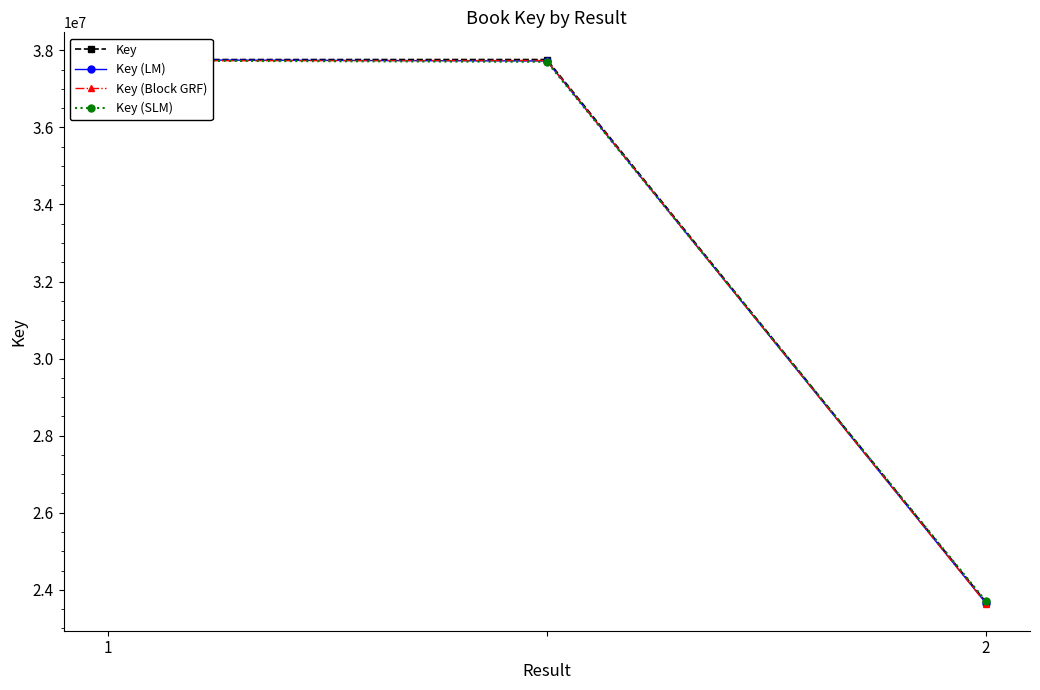

Which series has the largest range (max minus min)?

Key (LM)